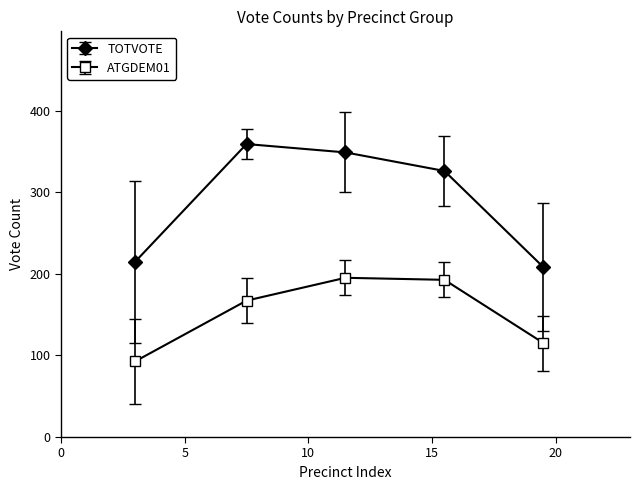

What is the average value of the TOTVOTE series?

291.6